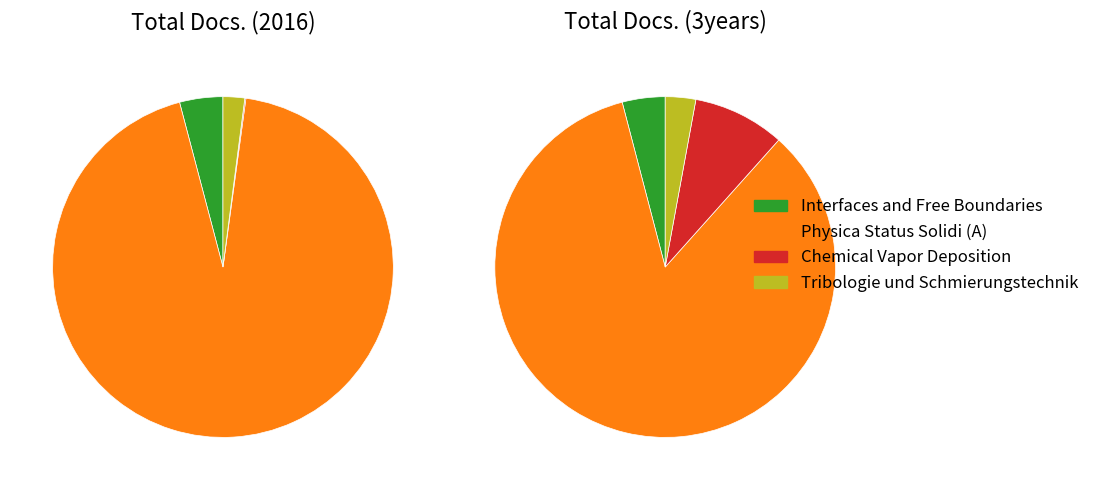

To the nearest percent, what is the difference between the Interfaces and Free Boundaries and Chemical Vapor Deposition slice percentages?

5%